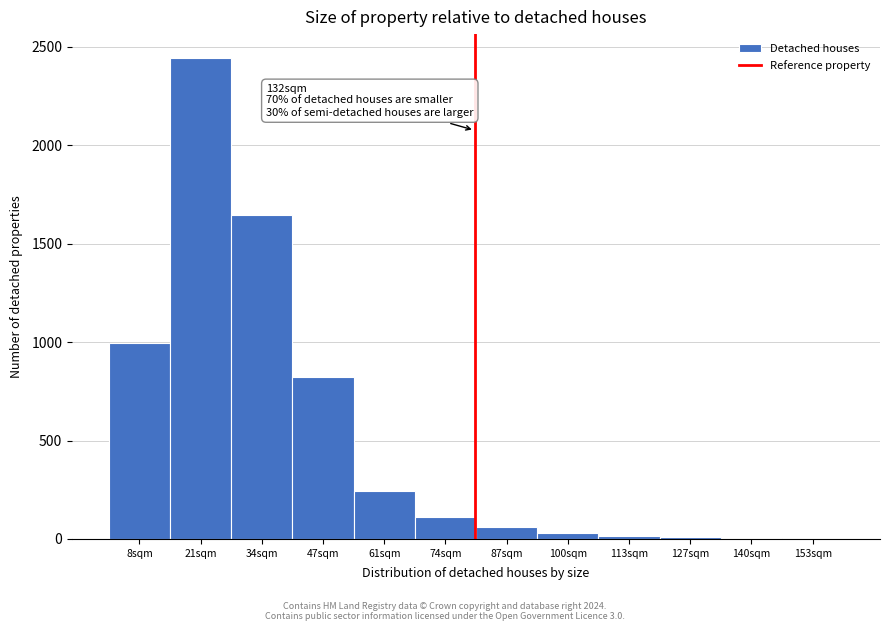

Between 34sqm and 8sqm, which is larger?

34sqm